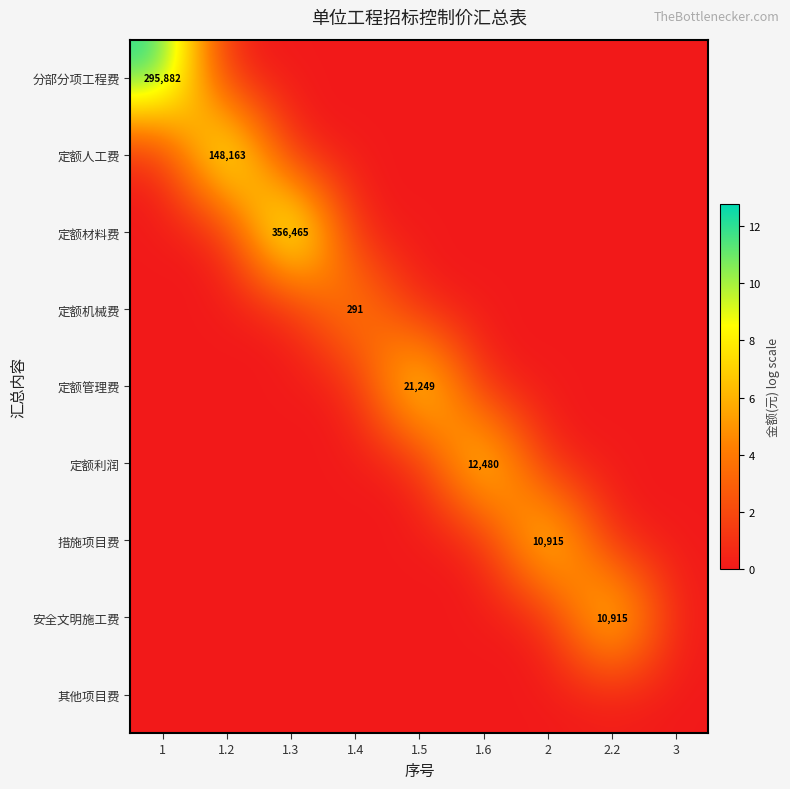

True or false: 定额机械费 has a value of 291 at 1.4.

True